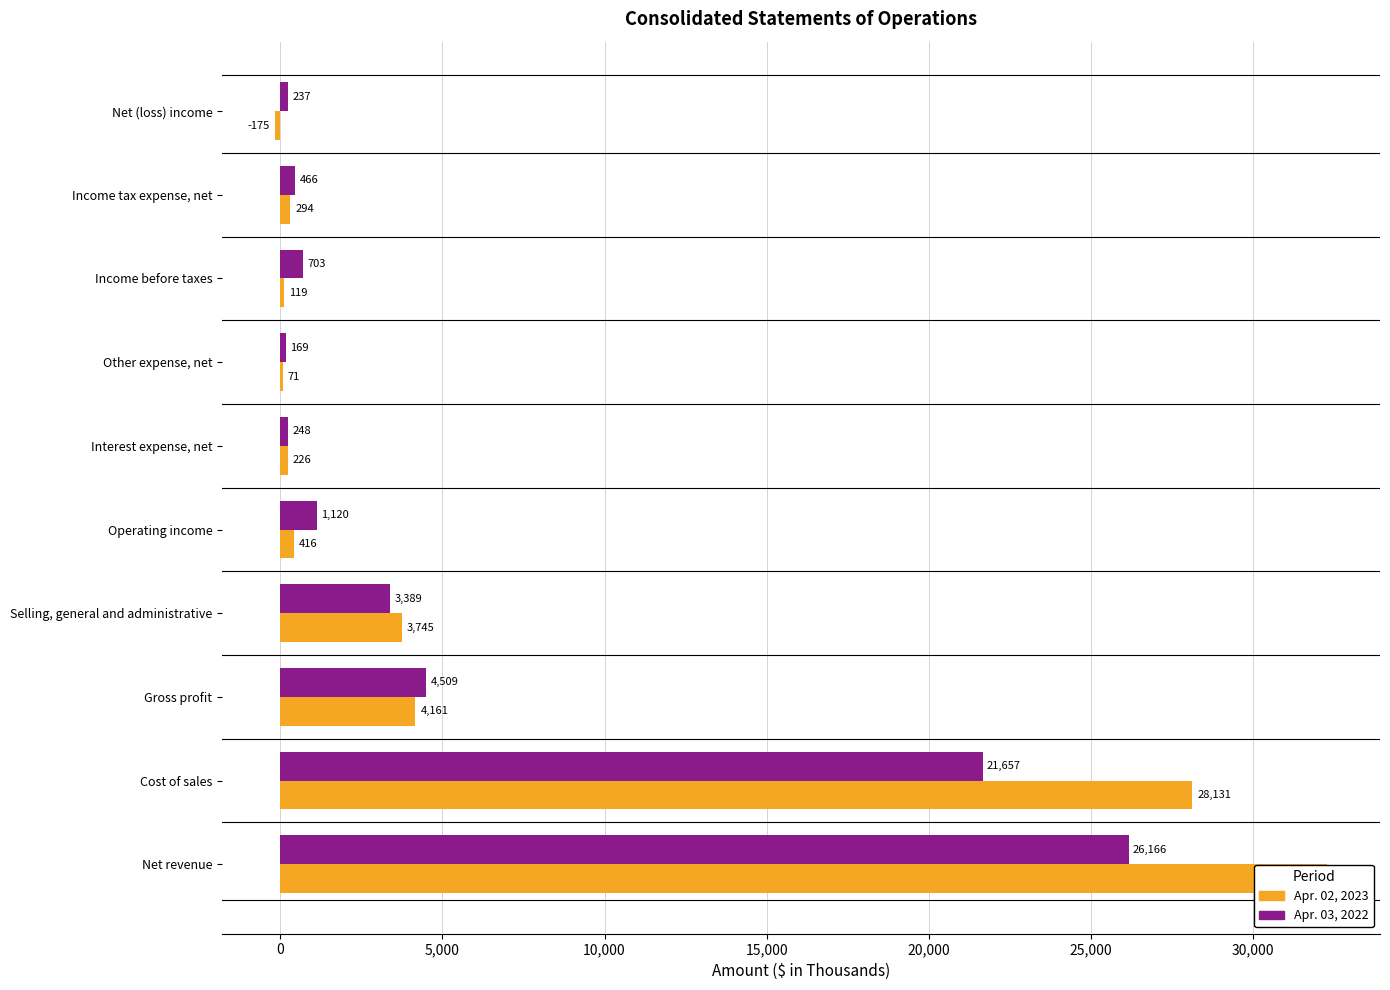

Rank the series by their maximum value, from highest to lowest.

Apr. 02, 2023, Apr. 03, 2022